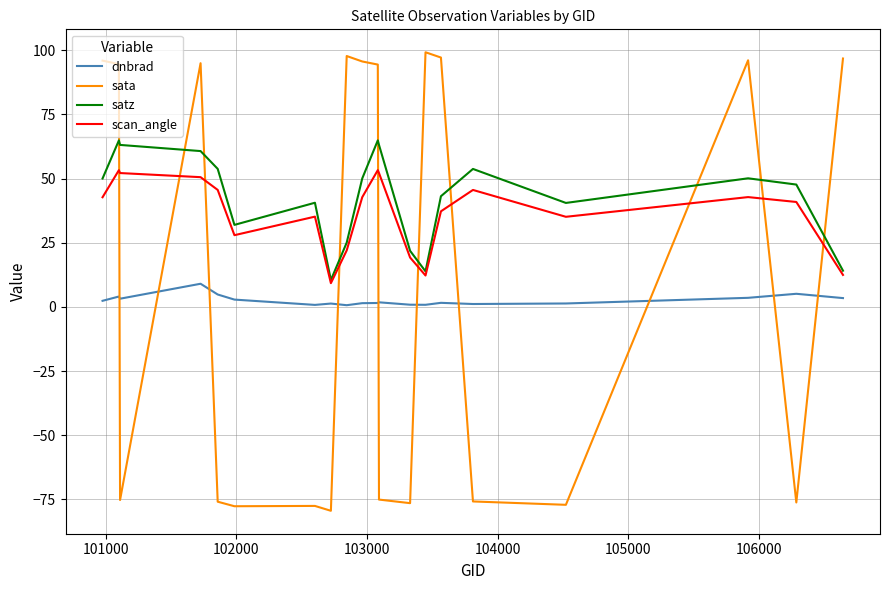

Which series has the largest range (max minus min)?

sata